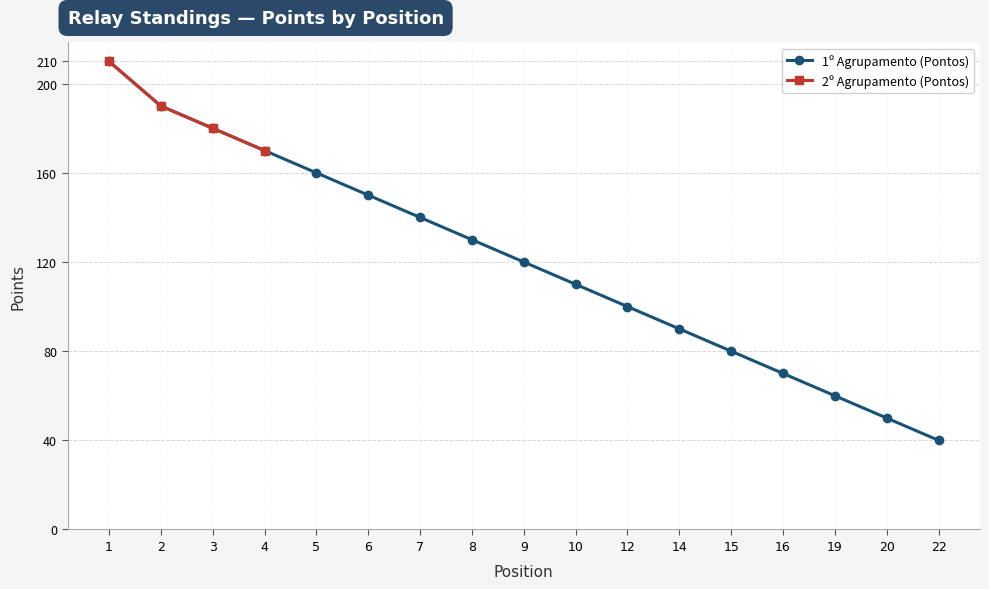

At which category does the chart reach its peak across all series?

1